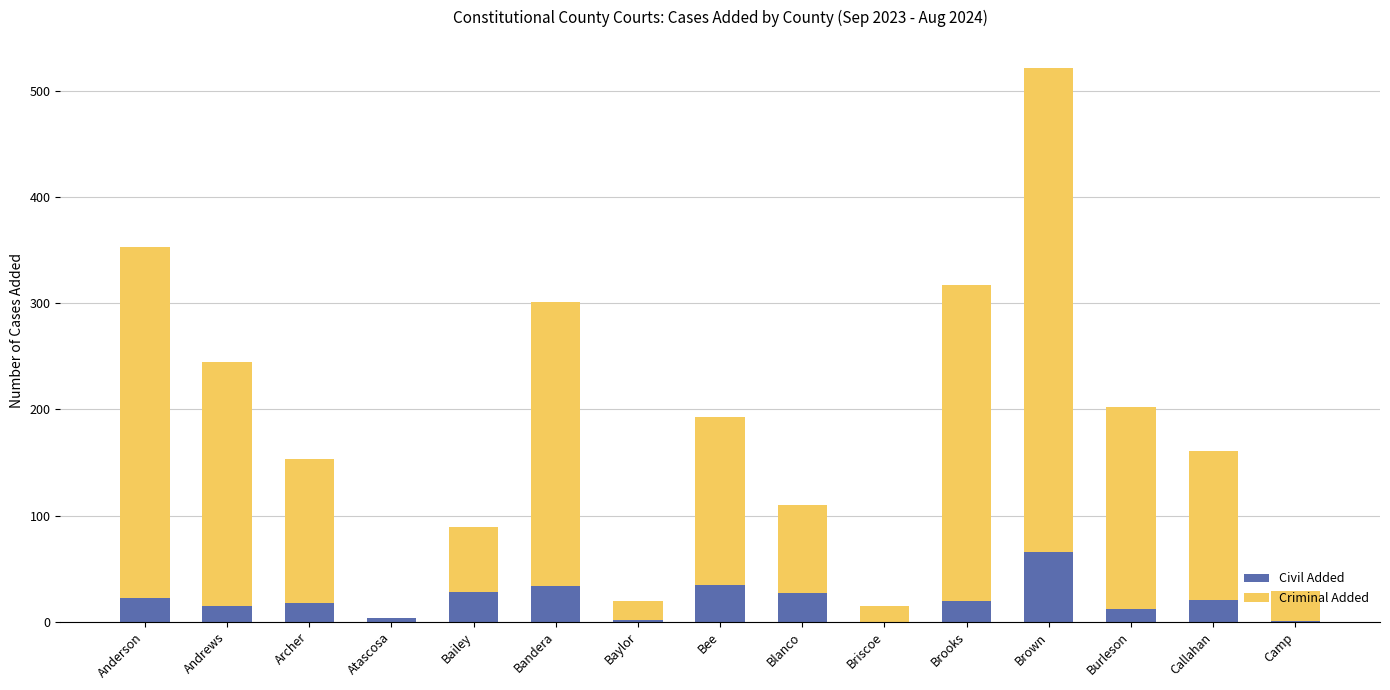

Count the number of categories in the chart.

15